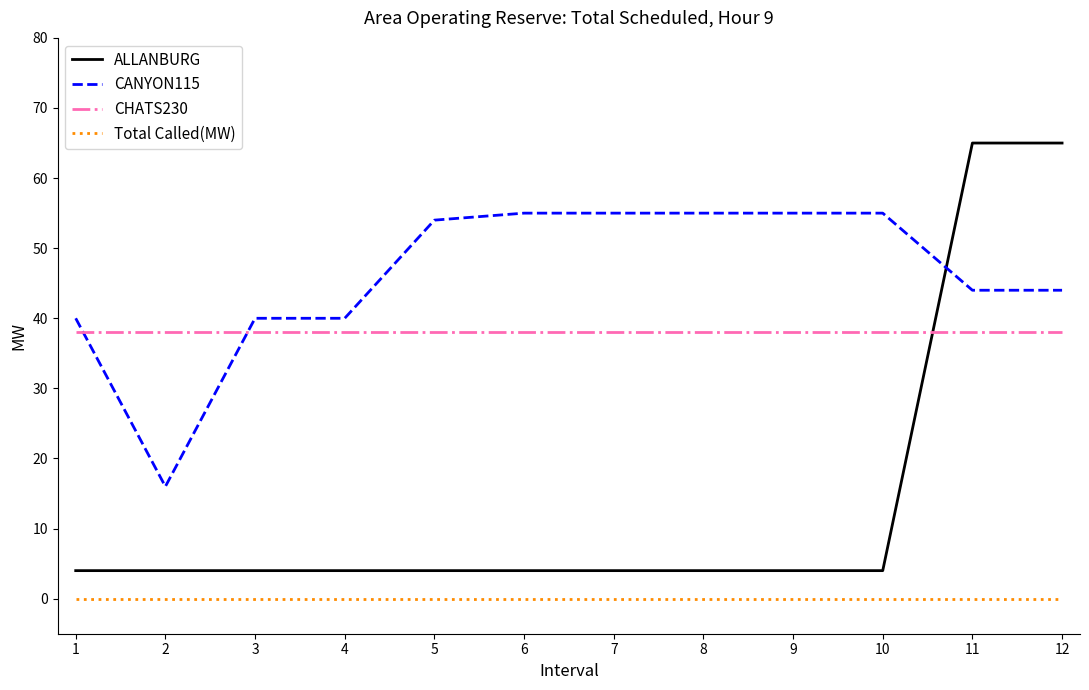

The value of CHATS230 at 5 is 20. True or false?

False